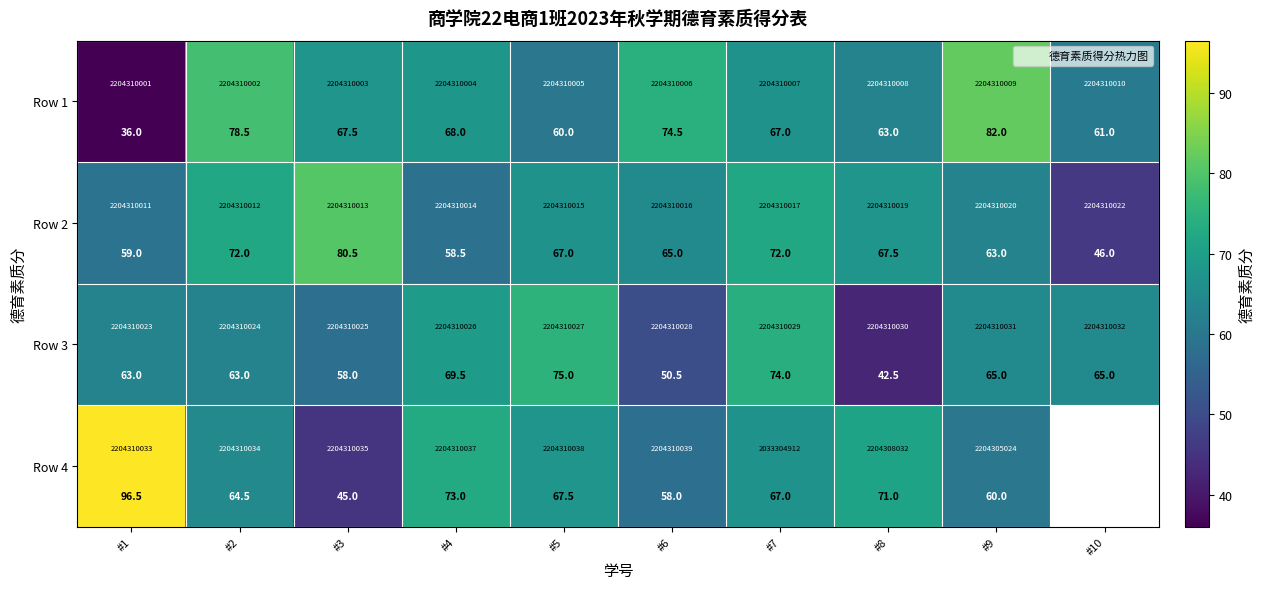

At how many categories does at least one series exceed 46?

10